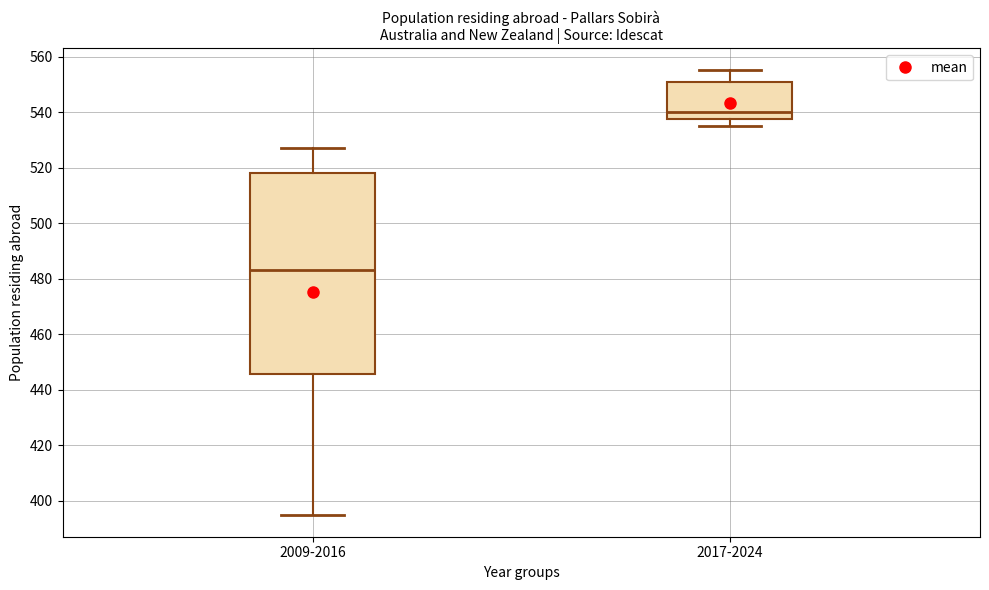

Reading left to right, transcribe this box plot: for each box, give where its median line is, the range the box spans, and where its two whiskers end, as read against the y-axis. The values are not printed on the chart, so give them approximately, as read against the axis.

2009-2016: median 484, box 446 to 518, whiskers 396 to 528
2017-2024: median 540, box 538 to 550, whiskers 536 to 556